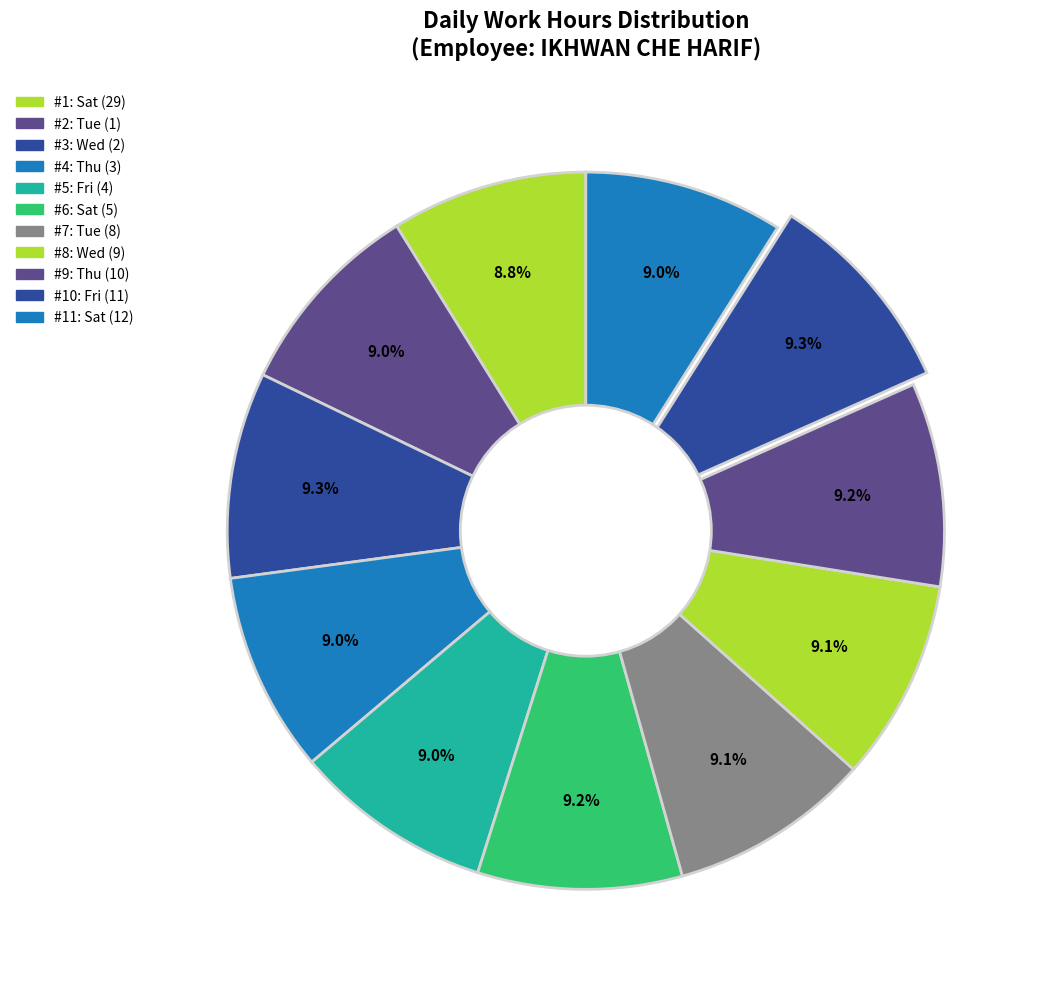

Does any single category account for the majority?

No